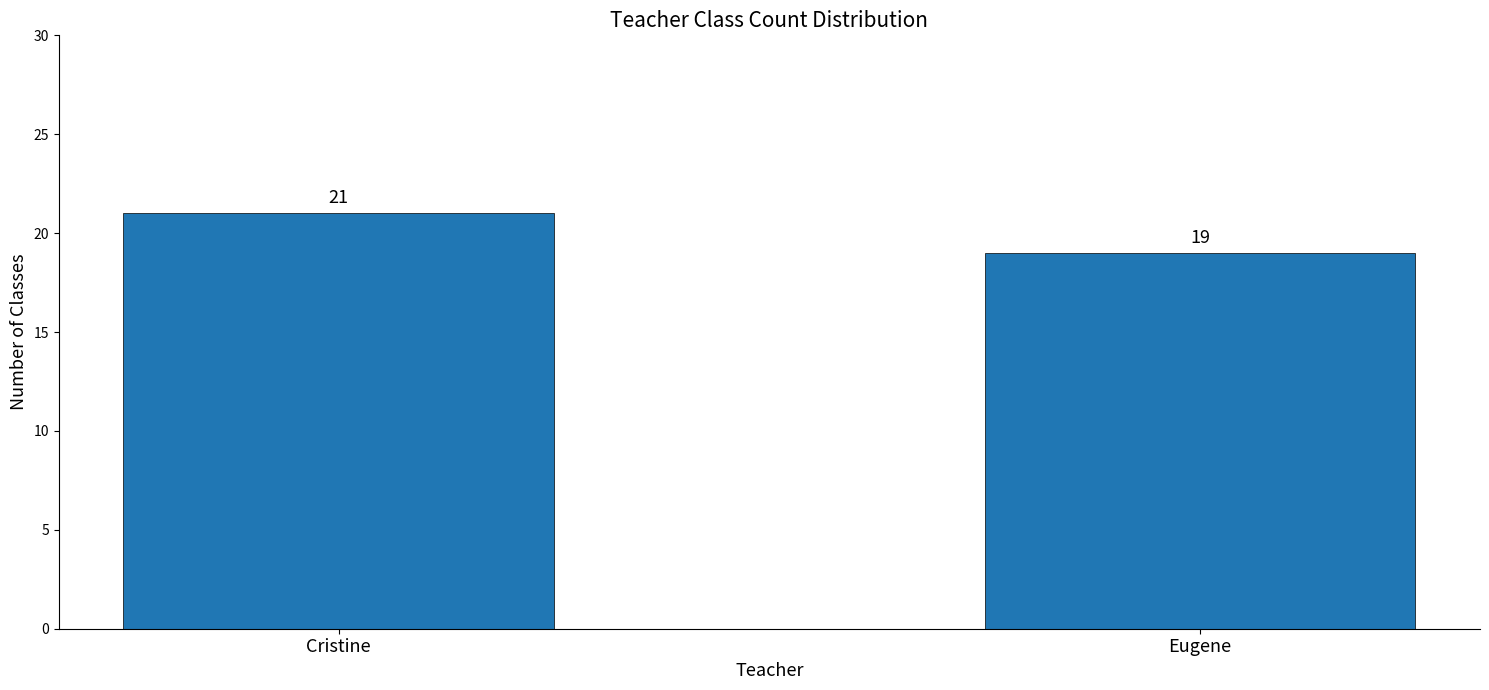

Rank the categories by value from highest to lowest.

Cristine, Eugene